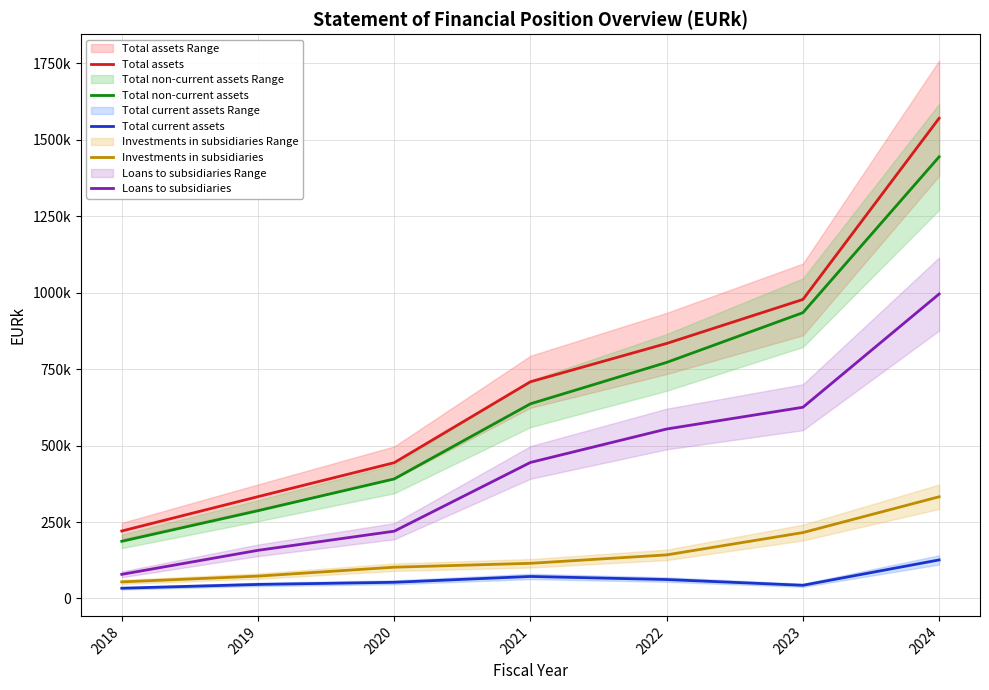

At 2022, list the series in order from smallest to largest.

Total current assets, Investments in subsidiaries, Loans to subsidiaries, Total non-current assets, Total assets